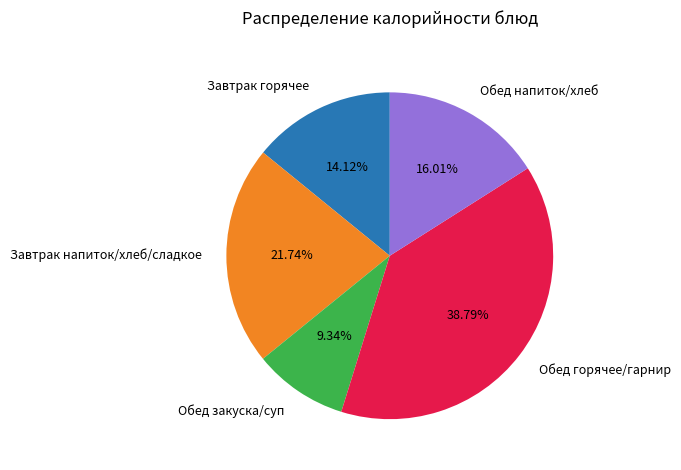

Between Обед напиток/хлеб and Обед закуска/суп, which is larger?

Обед напиток/хлеб